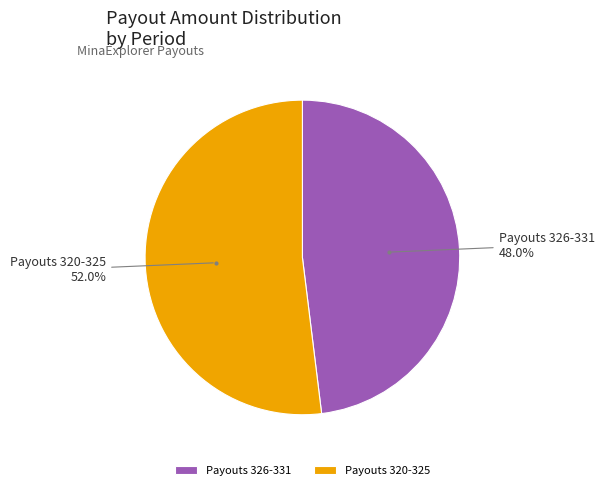

Which category accounts for the majority?

Payouts 320-325